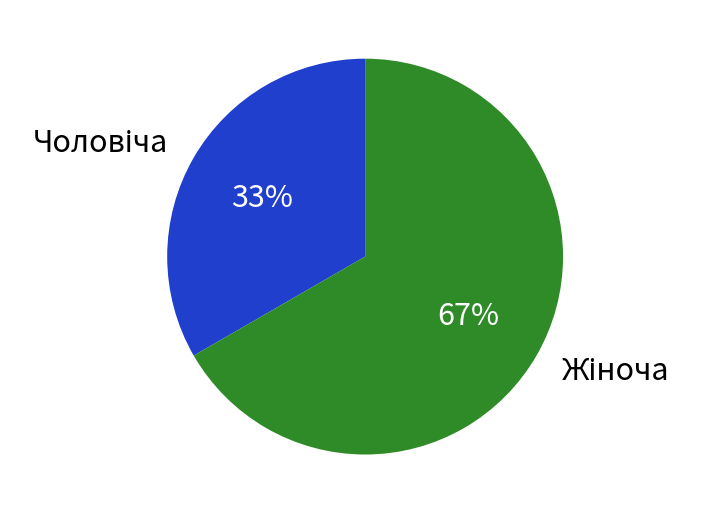

To the nearest percent, what is the average slice percentage?

50%